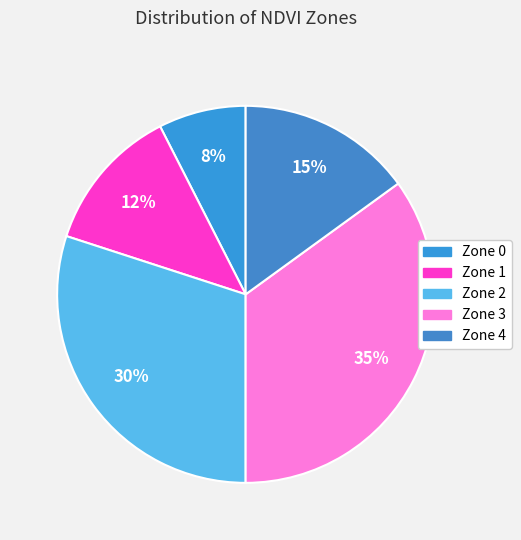

Which category has the biggest portion of the pie?

Zone 3